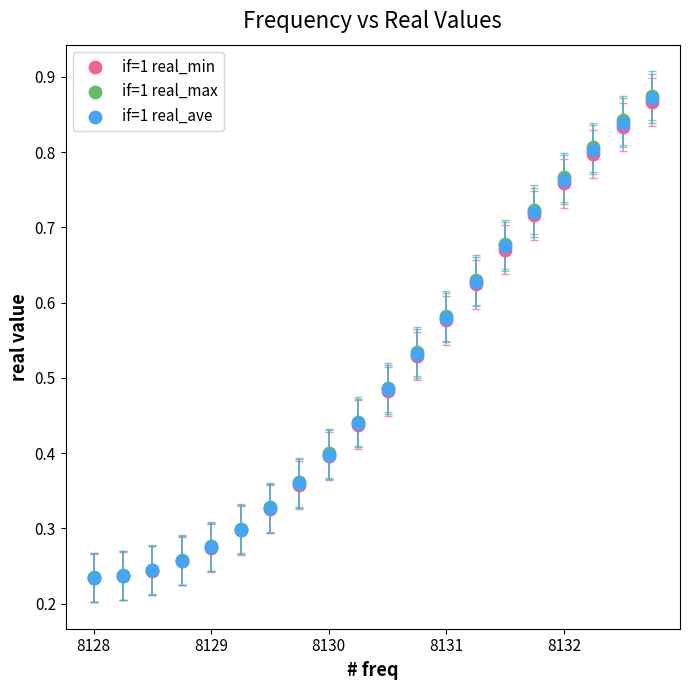

What are all the series names shown in the legend?

if=1 real_min, if=1 real_max, if=1 real_ave